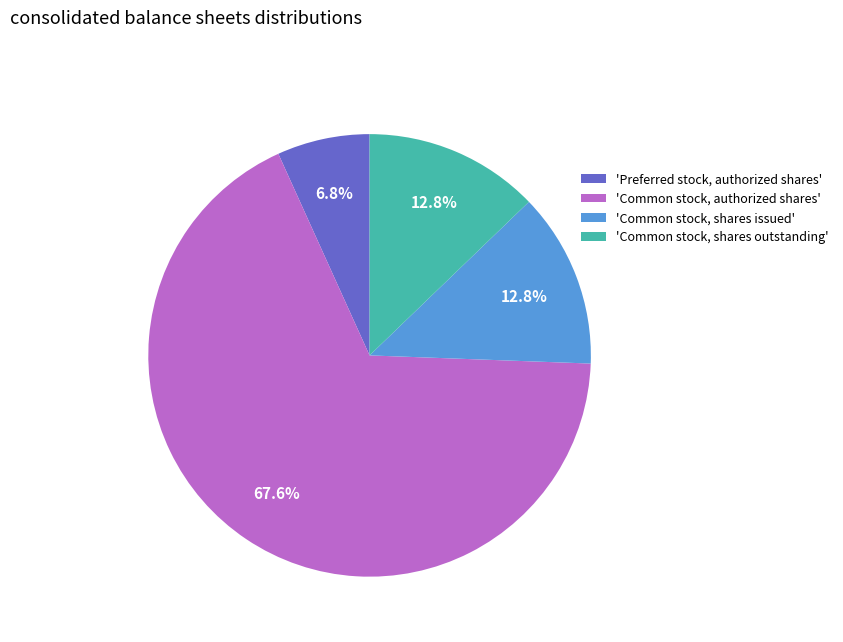

Between 'Common stock, shares issued' and 'Preferred stock, authorized shares', which is larger?

'Common stock, shares issued'